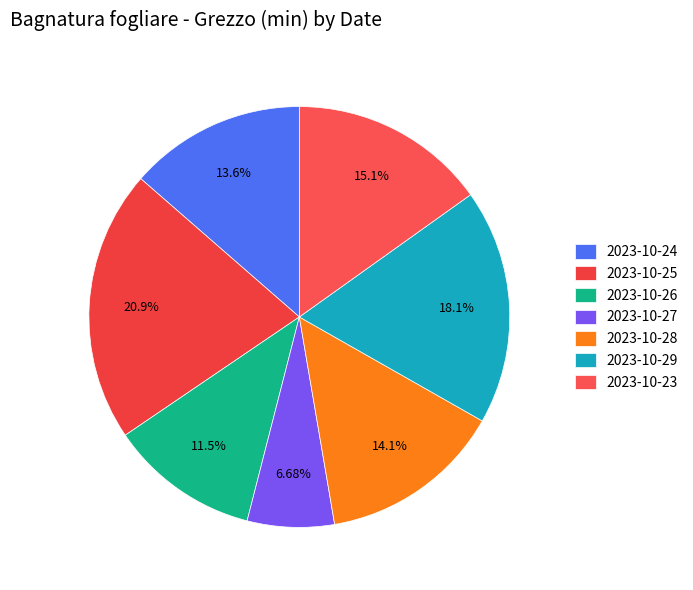

How many slices are in this pie chart?

7